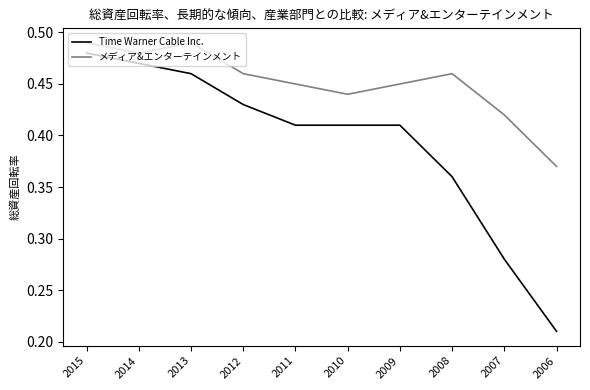

Where is メディア&エンターテインメント nearest to the value 0?

2006